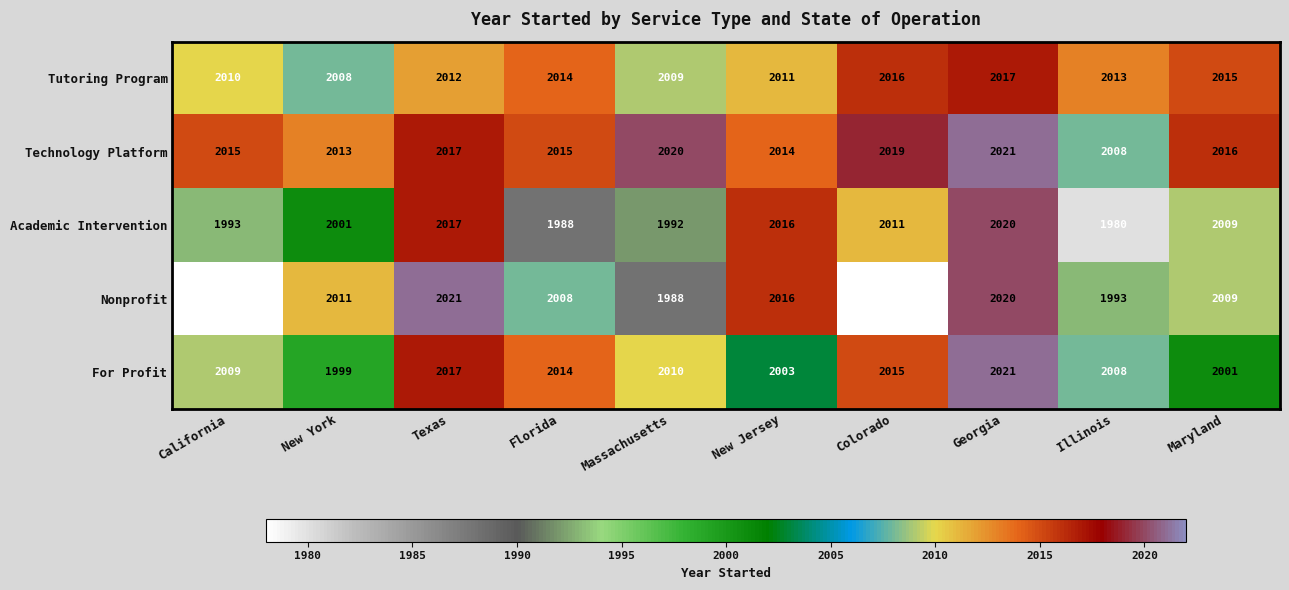

Where does the Technology Platform series first go above 2016?

Texas